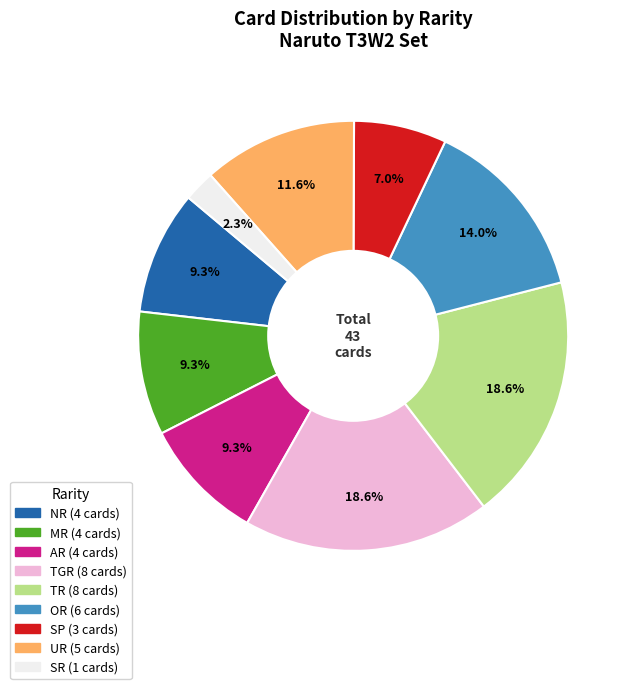

Is there any slice that represents more than half of the pie?

No